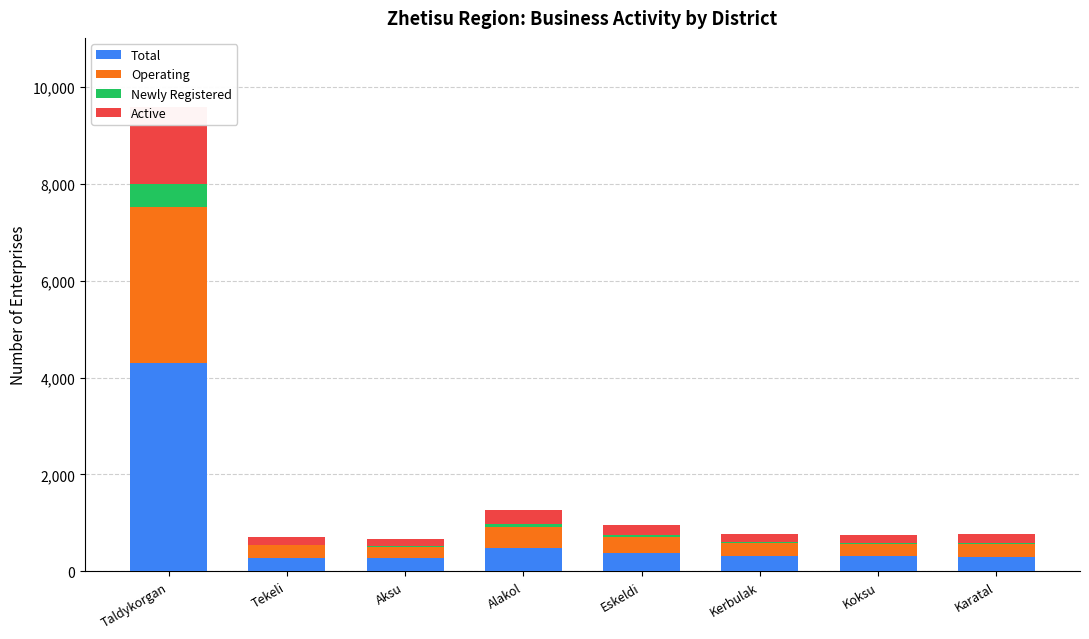

How many bars are there in total?

32